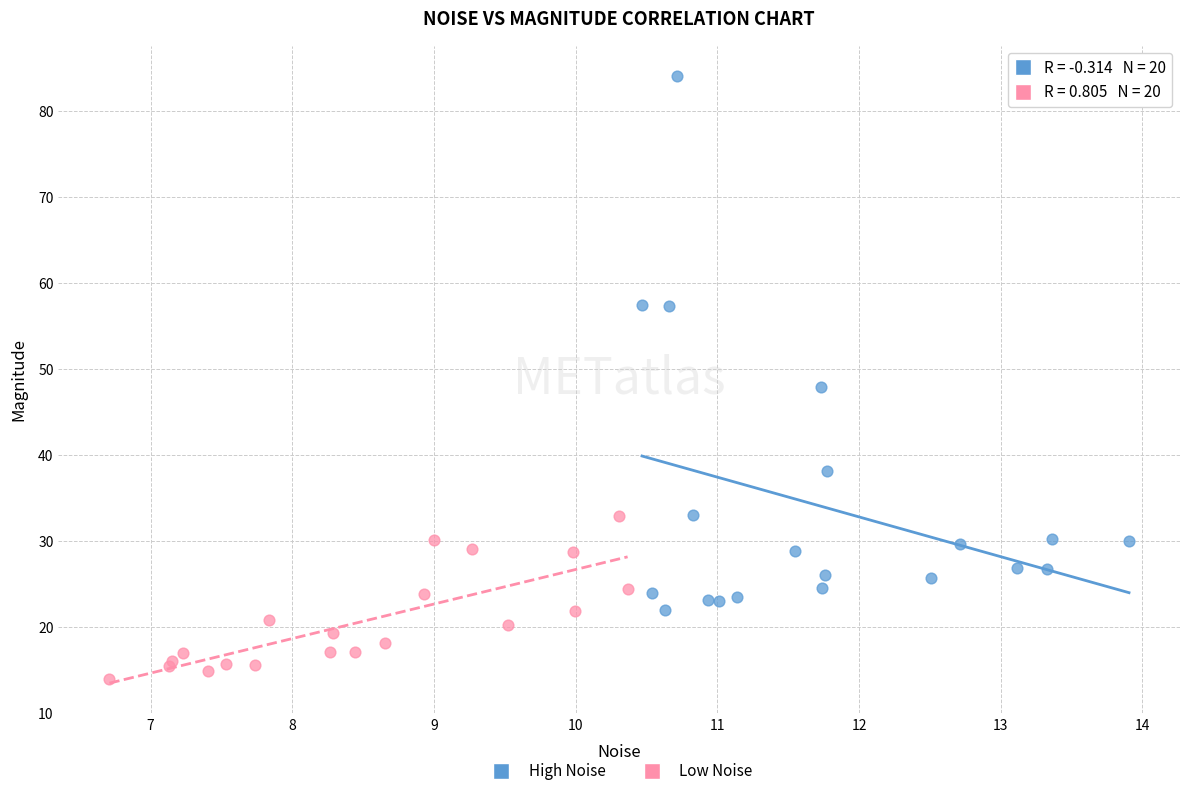

What are all the series names shown in the legend?

High Noise, Low Noise